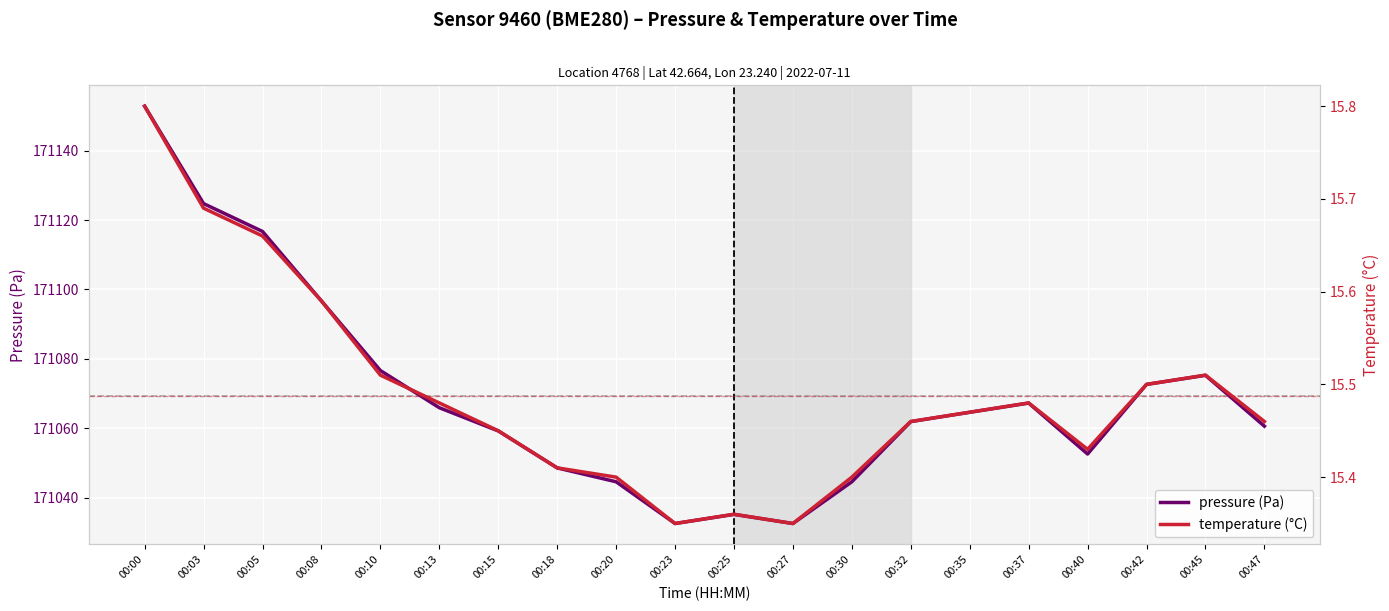

Which series has the largest total across all categories?

pressure